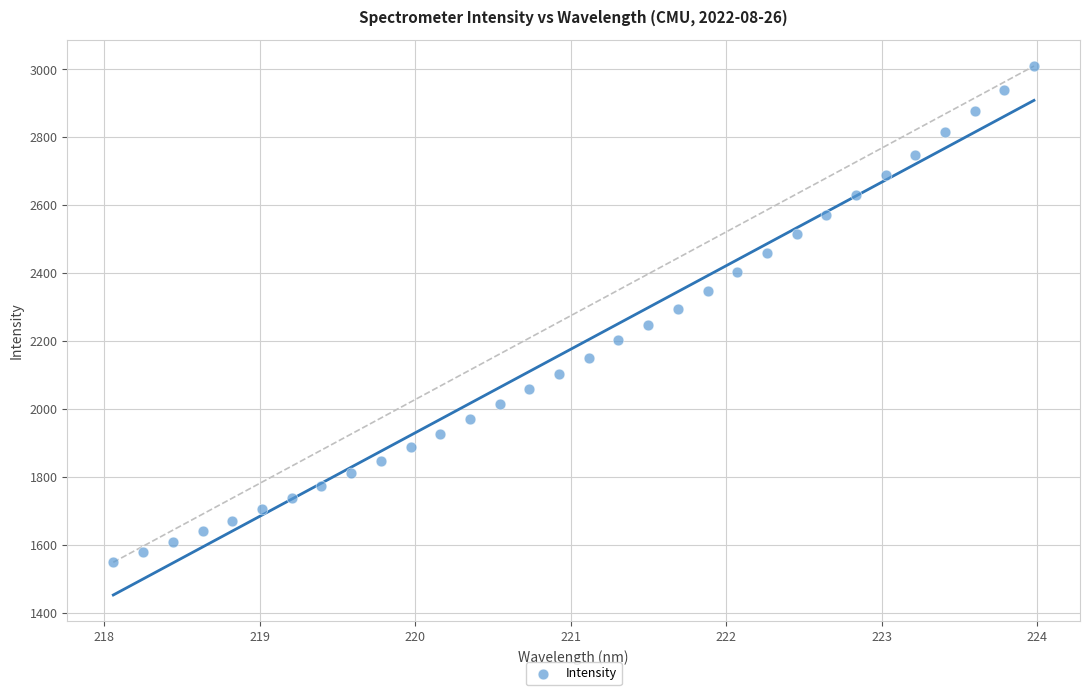

What is the range of Y values (max minus min)?

1461.4